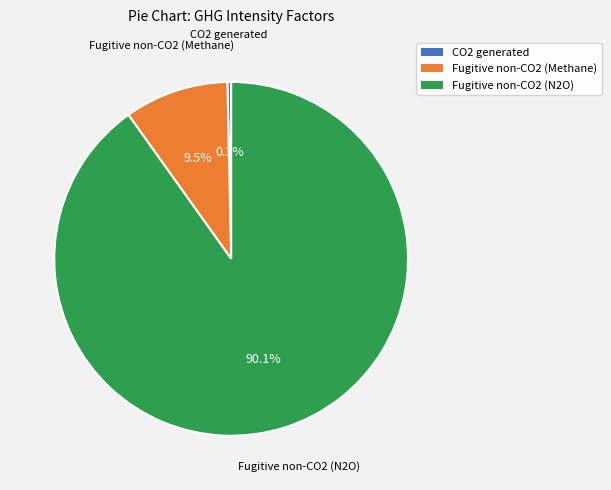

Is there any slice that represents more than half of the pie?

Yes